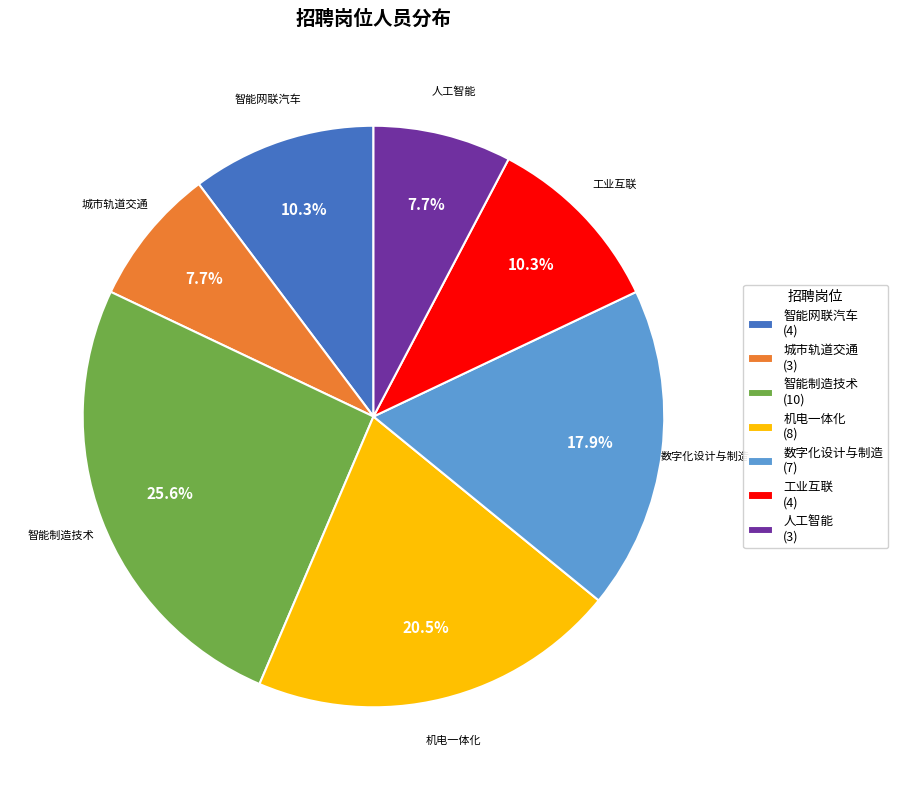

Do 智能网联汽车 (4) and 工业互联 (4) together represent more than half of the pie?

No